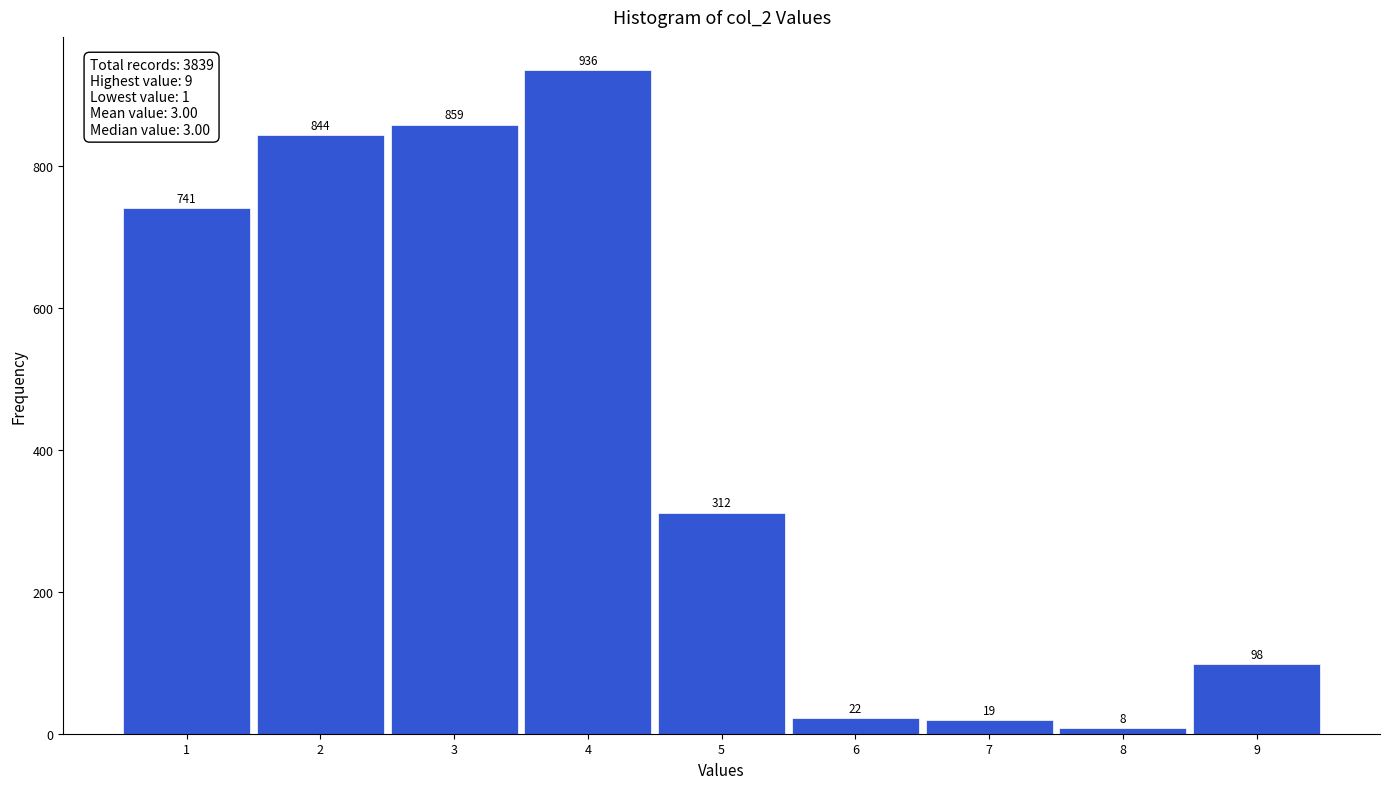

How tall is the bar that spans 5.5 to 6.5 on the x-axis?

22